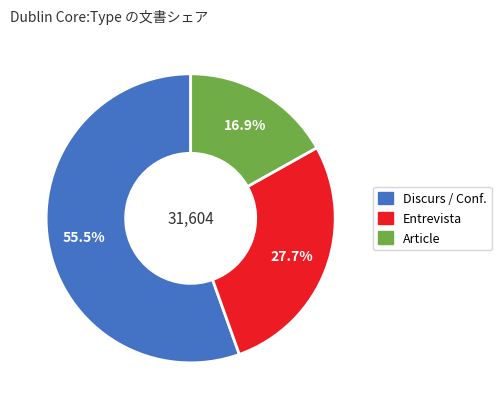

Is there a majority slice in this chart?

Yes